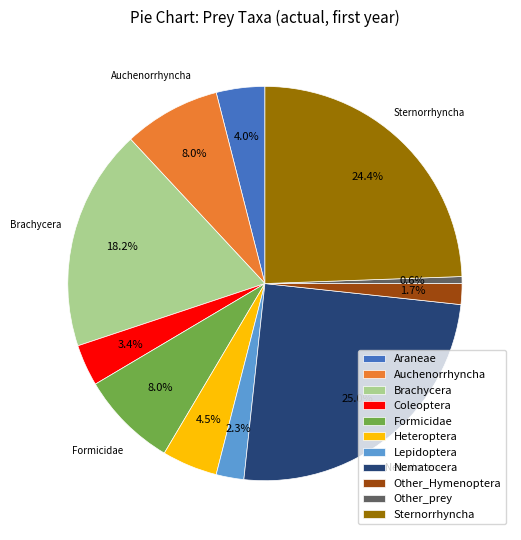

Does Auchenorrhyncha account for over 50% of the chart?

No